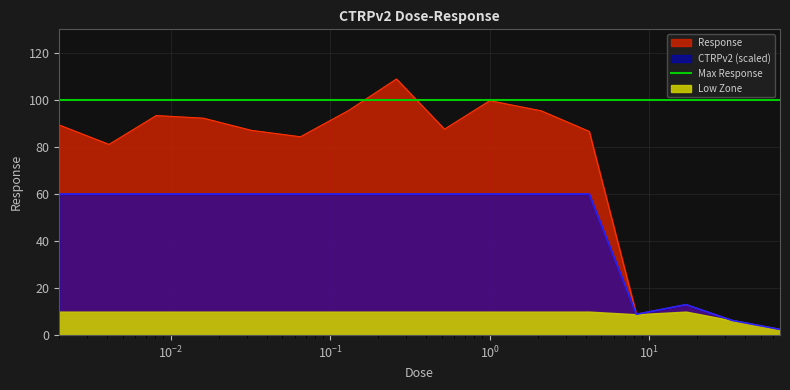

What is the maximum value for CTRPv2 (scaled)?

60.0